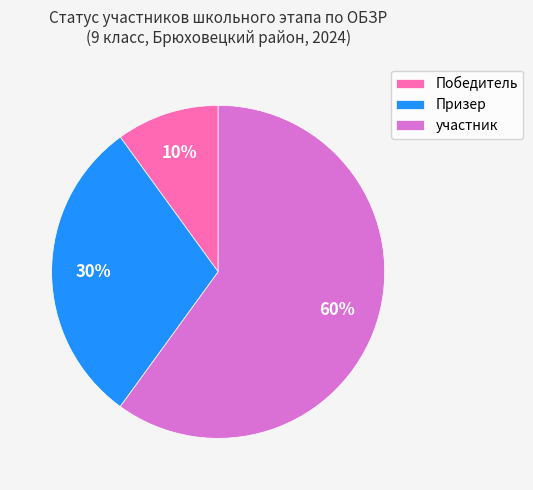

Count the number of slices in the pie.

3